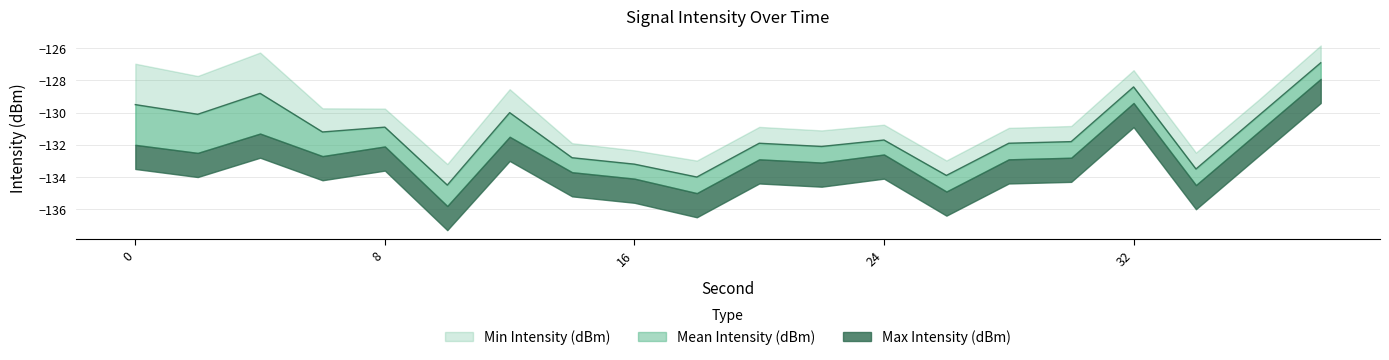

How many values in the Min Intensity (dBm) series are below -130?

11